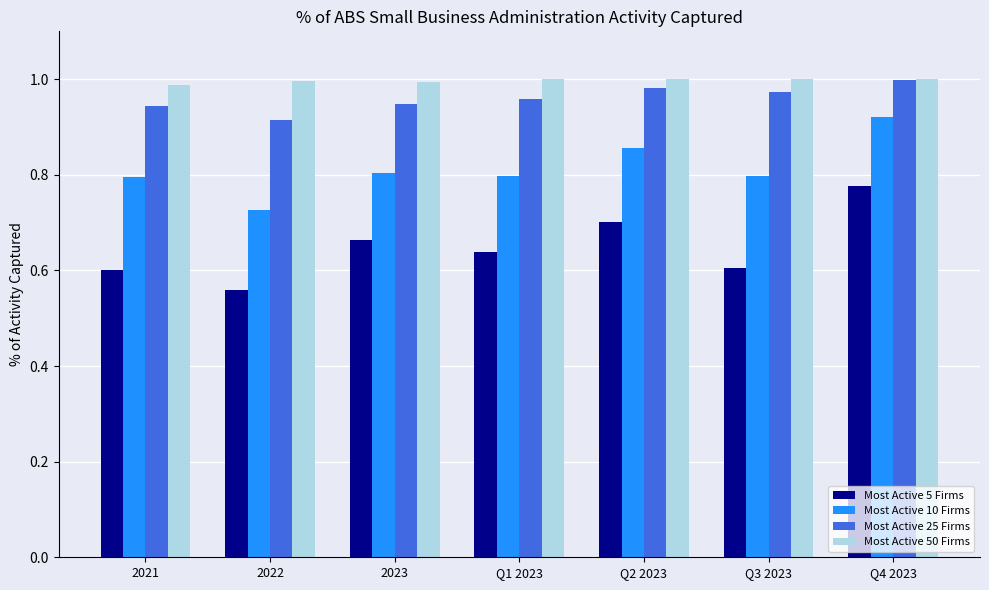

What is the sum of the Most Active 50 Firms values at 2021 and 2022?

2.0